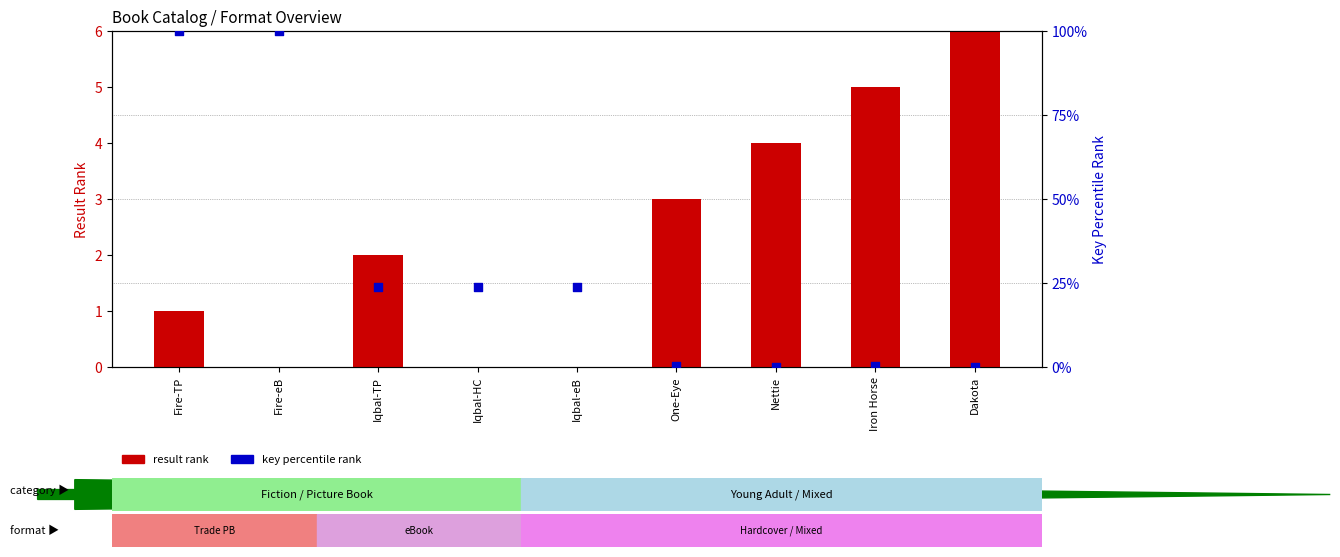

Which series has the largest Y range (max minus min)?

key percentile rank